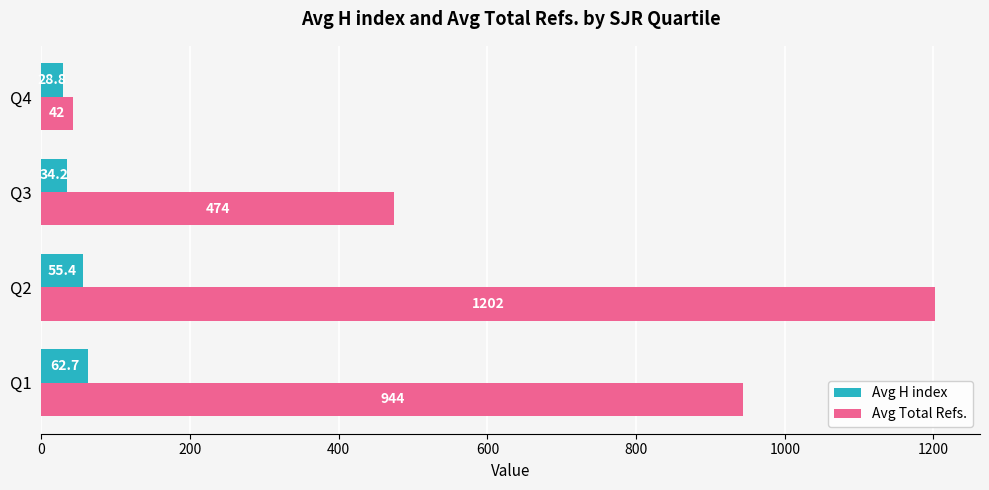

At which label is Avg Total Refs. closest to 622?

Q3